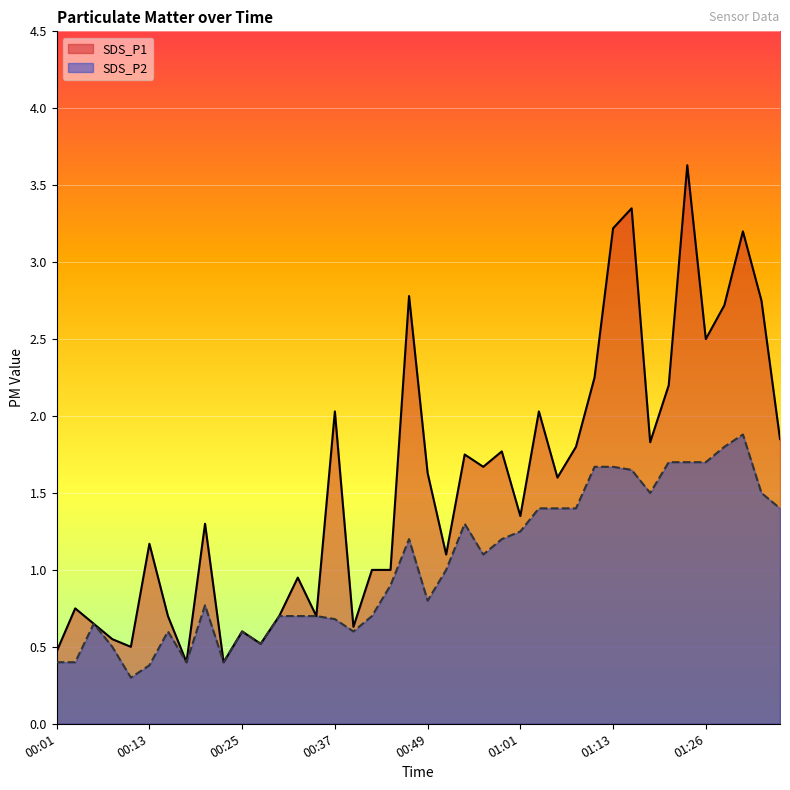

What is the sum of all SDS_P2 values?

41.1